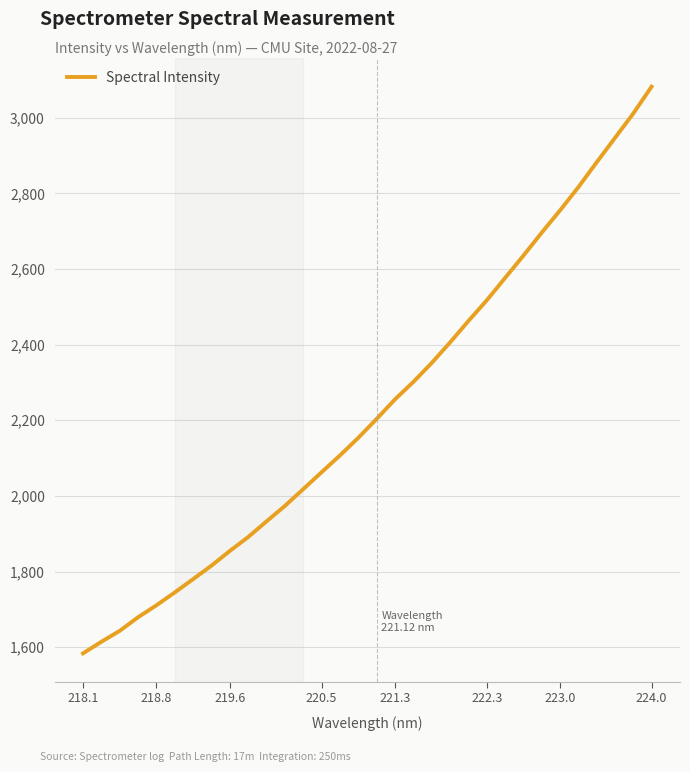

Count the number of data series in this chart.

1